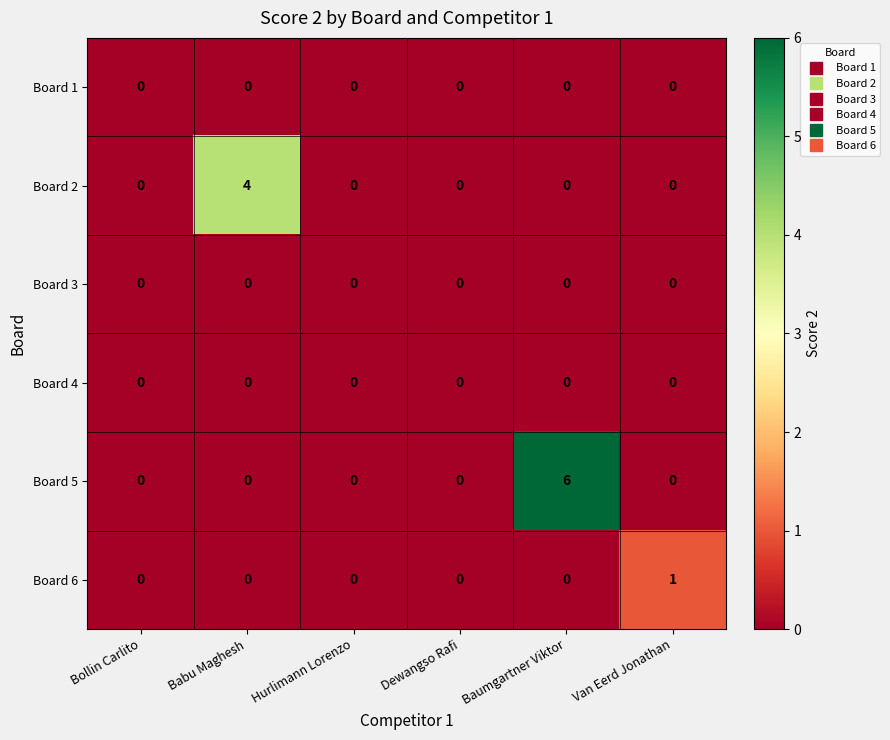

Which series changed the most between Hurlimann Lorenzo and Van Eerd Jonathan?

Board 6